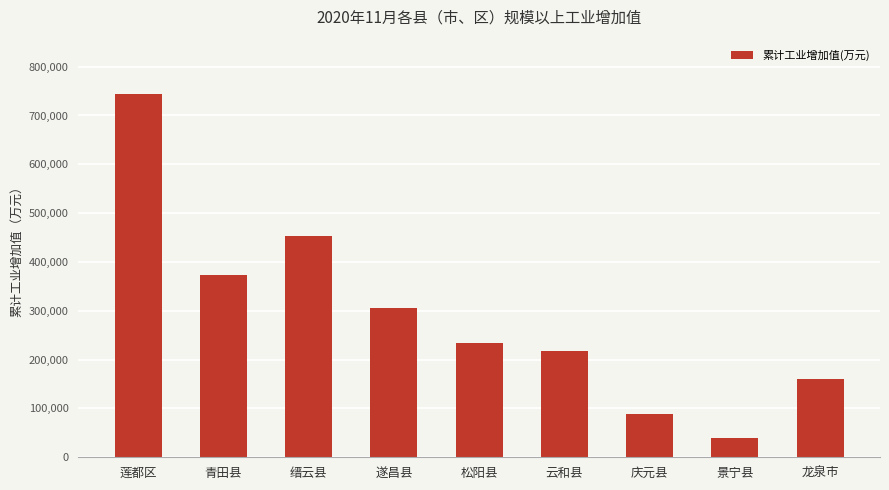

Where is the data nearest to the value 391969?

青田县